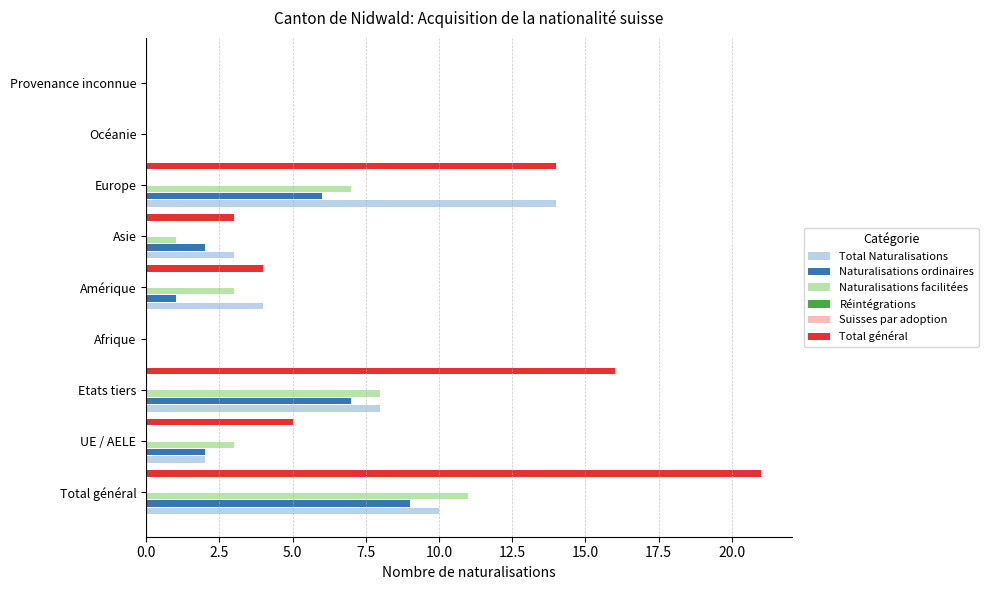

What is the average value of the Suisses par adoption series?

0.1